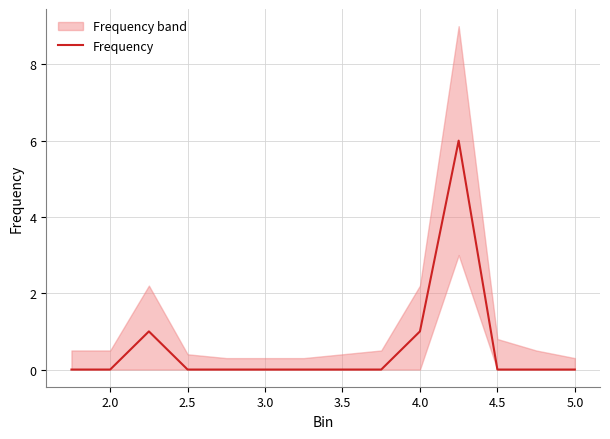

How many points are higher than both their immediate neighbors (excluding endpoints)?

2